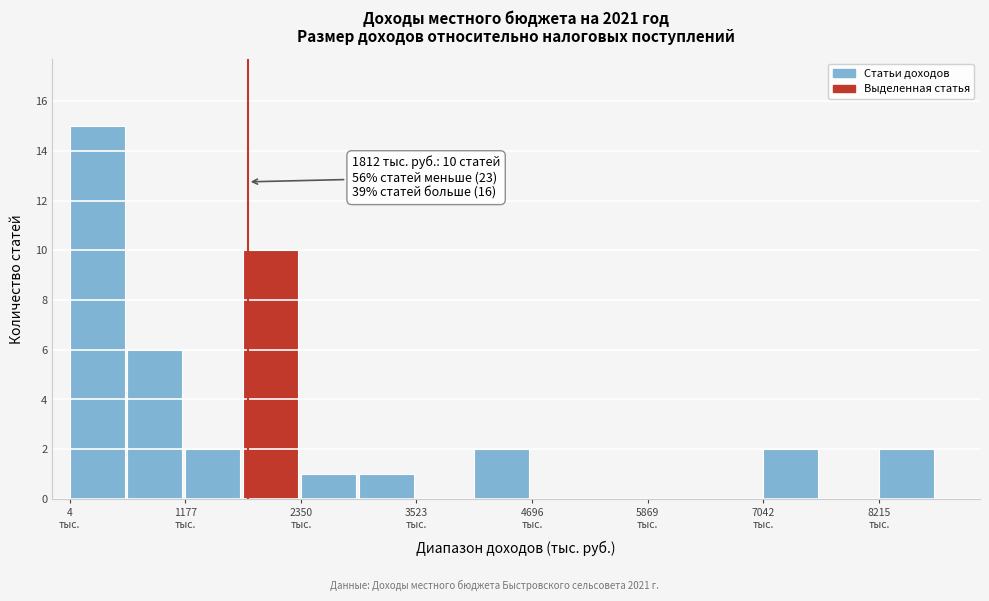

Around what value on the x-axis is the tallest bar? Give the approximate position of its centre, as read against the axis.

200